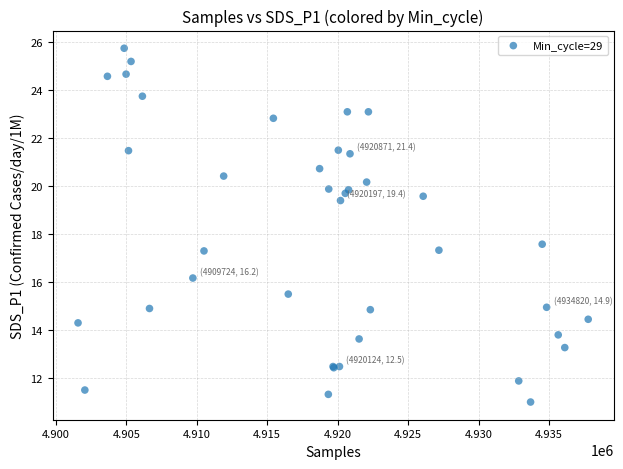

What Y value in the scatter plot is closest to 18?

17.6